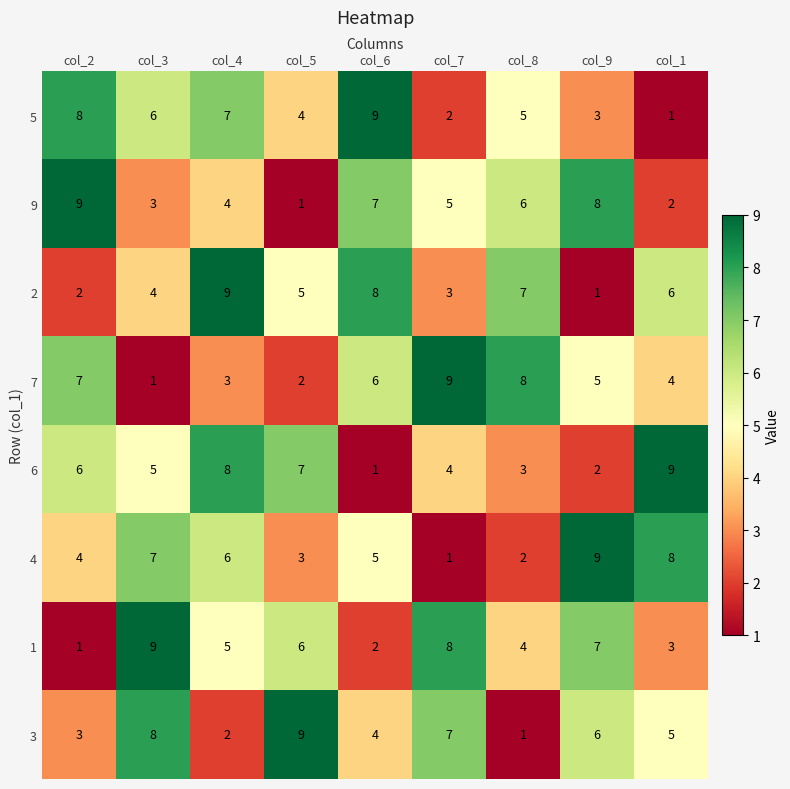

What is the highest value of the 5 series?

9